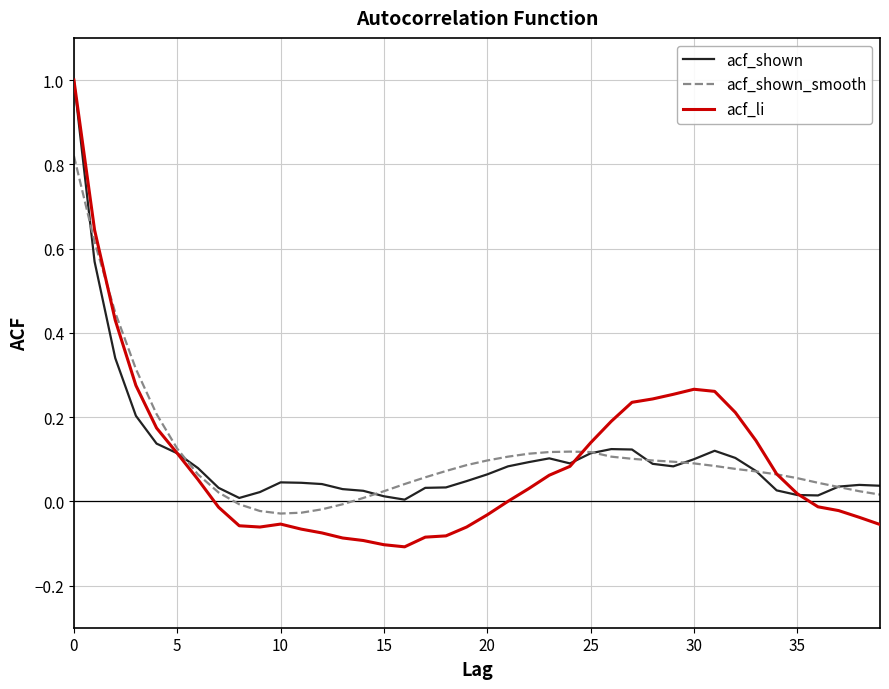

What is the maximum value for acf_shown?

1.0